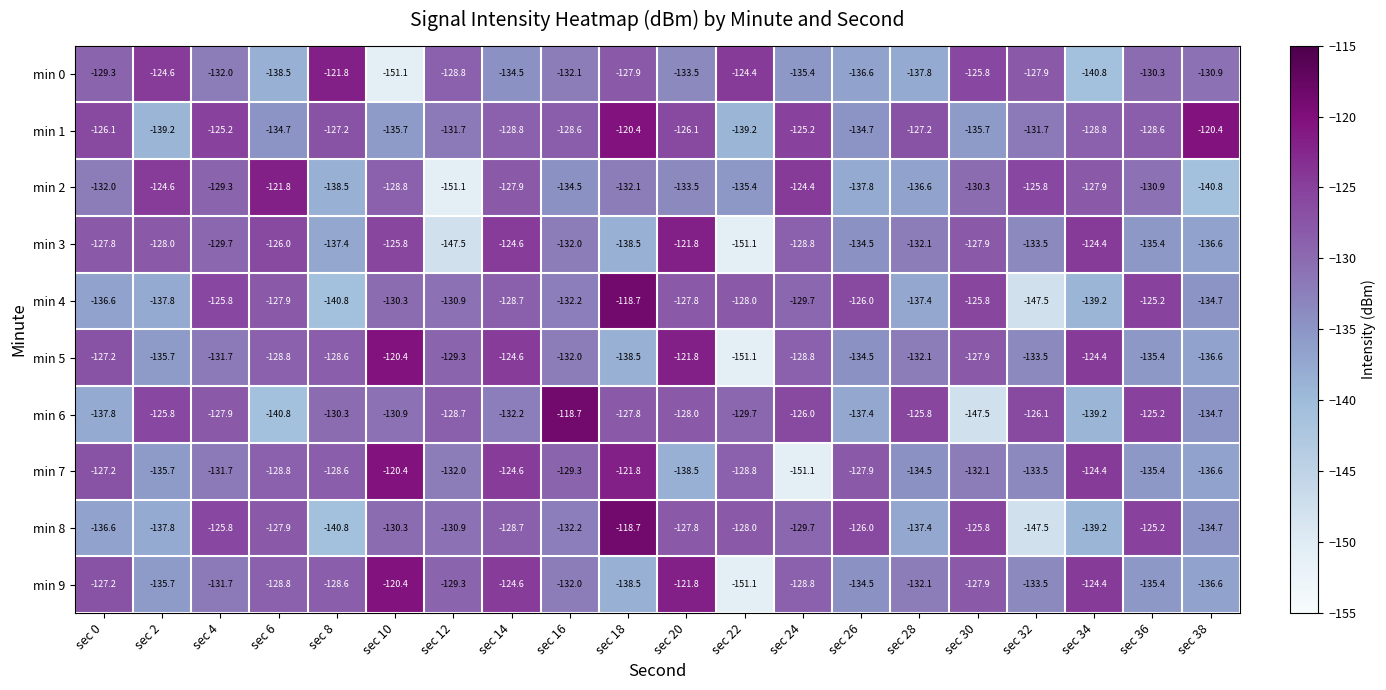

Is it true that min 8 equals -35.4 at sec 4?

False